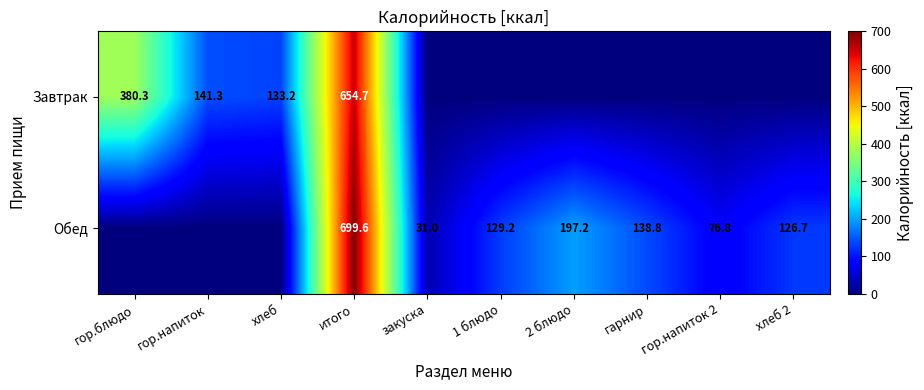

What is the sum of all Завтрак values?

1309.5